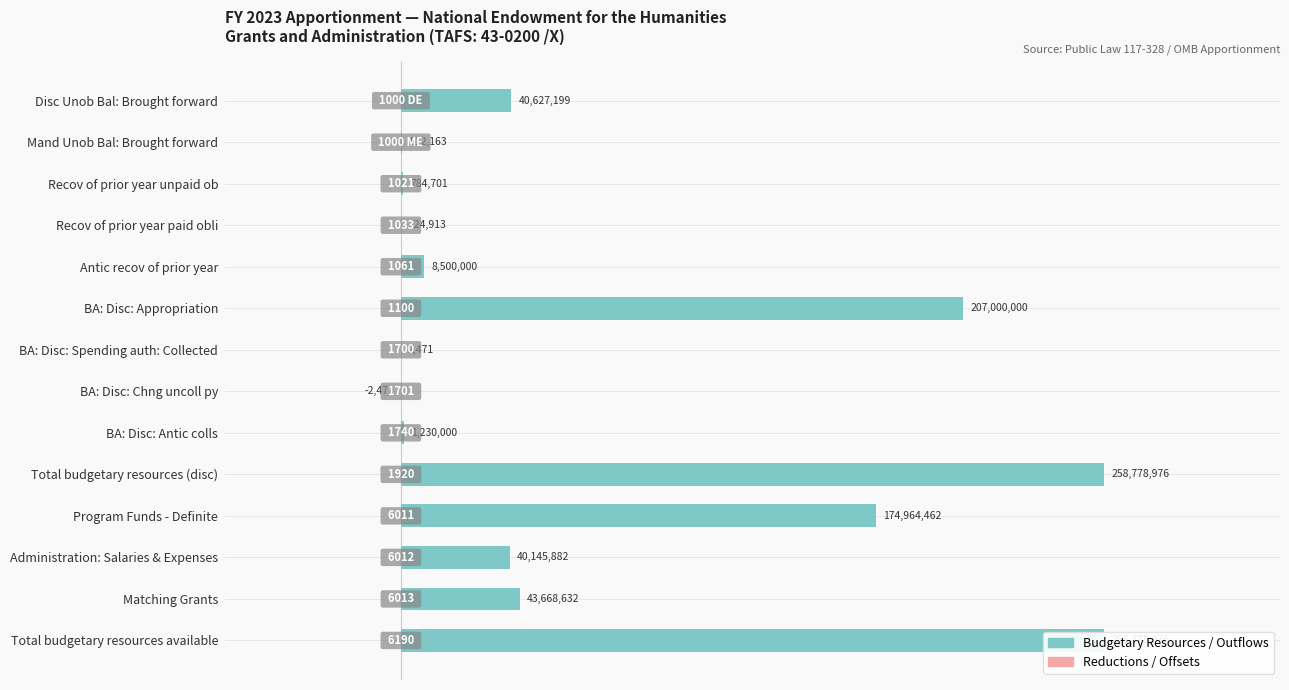

Reading left to right, list all the values displayed in this chart.

Budgetary Resources / Outflows: 40627199	512163	784701	124913	8500000	207000000	2471	0	1230000	258778976	174964462	40145882	43668632	258778976
Reductions / Offsets: 0	0	0	0	0	0	0	-2471	0	0	0	0	0	0